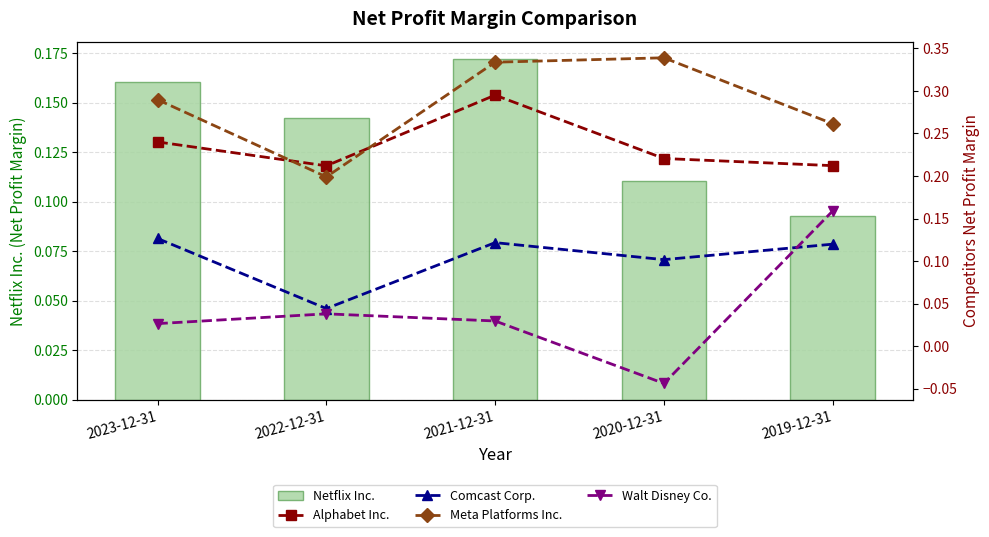

The value of Walt Disney Co. at 2022-12-31 is 0.0. True or false?

False